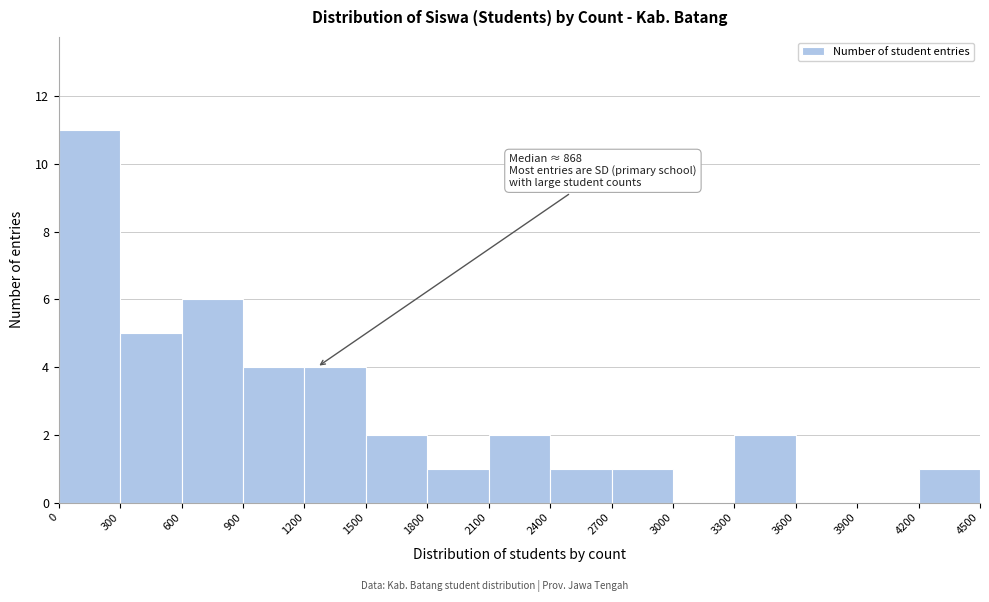

Which range on the x-axis has the tallest bar?

0 to 300